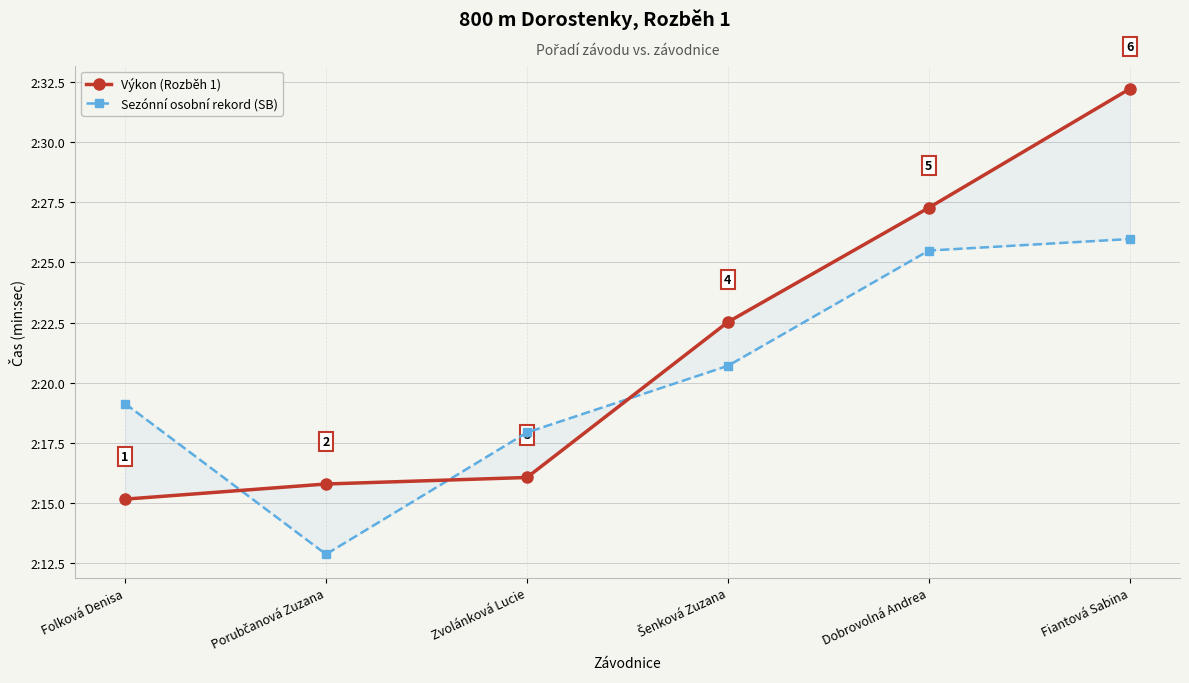

Which series has the widest spread of values?

Výkon (Rozběh 1)